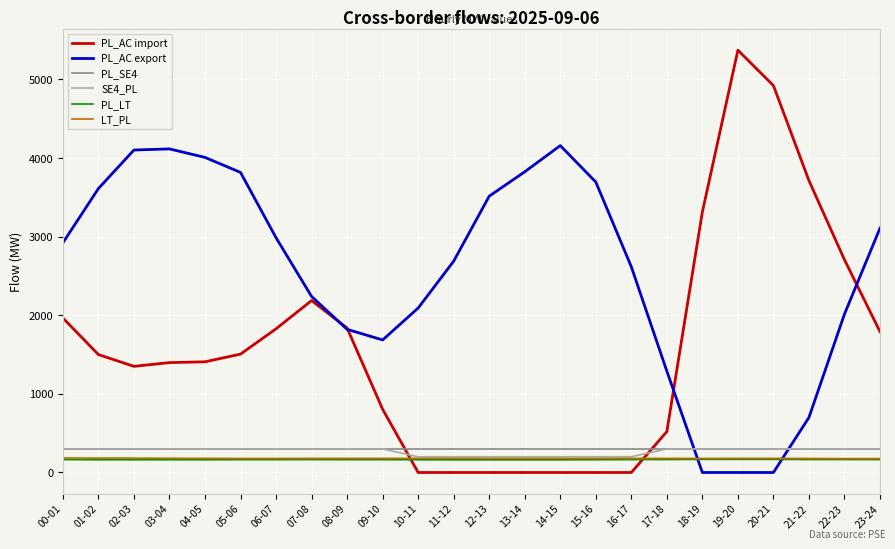

Which series has the largest total across all categories?

PL_AC export